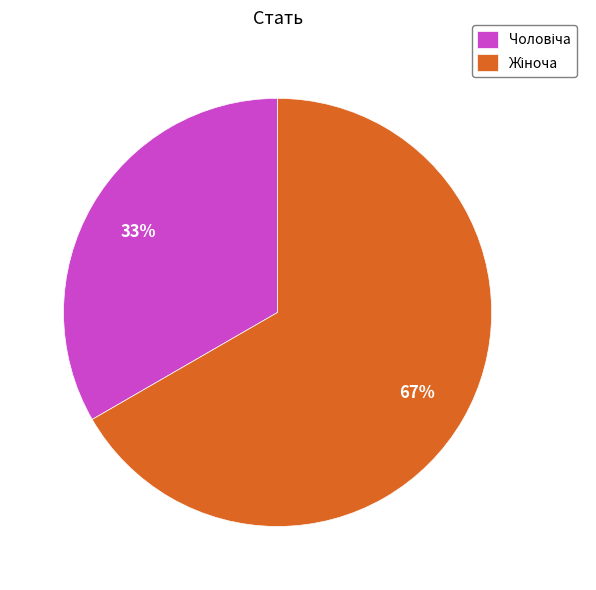

To the nearest percent, what is the average slice percentage?

50%